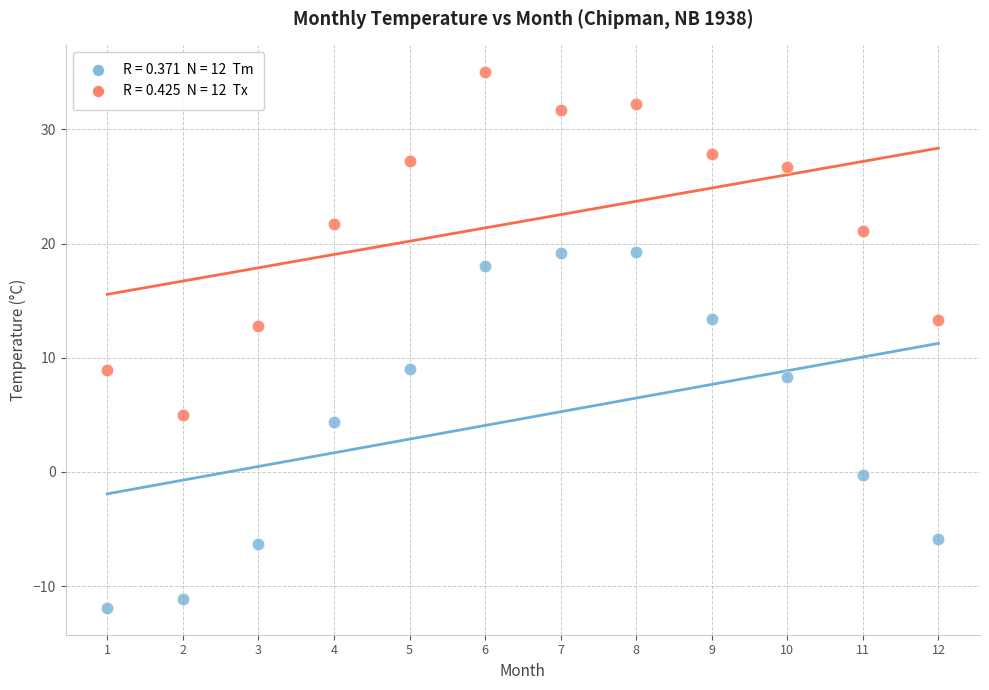

Across all data points, what is the range of Y values (max minus min)?

46.9